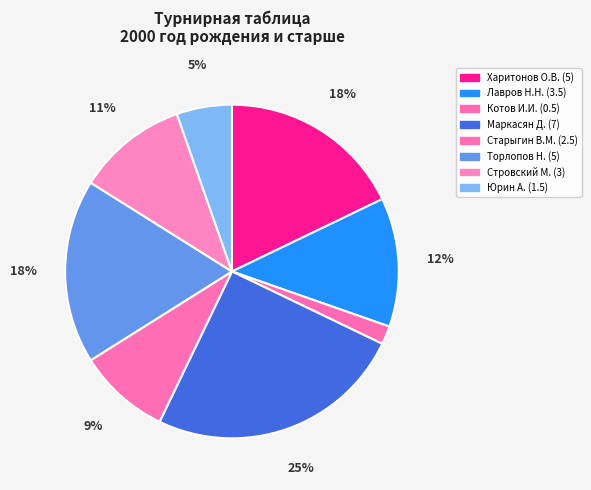

Count the number of slices in the pie.

8